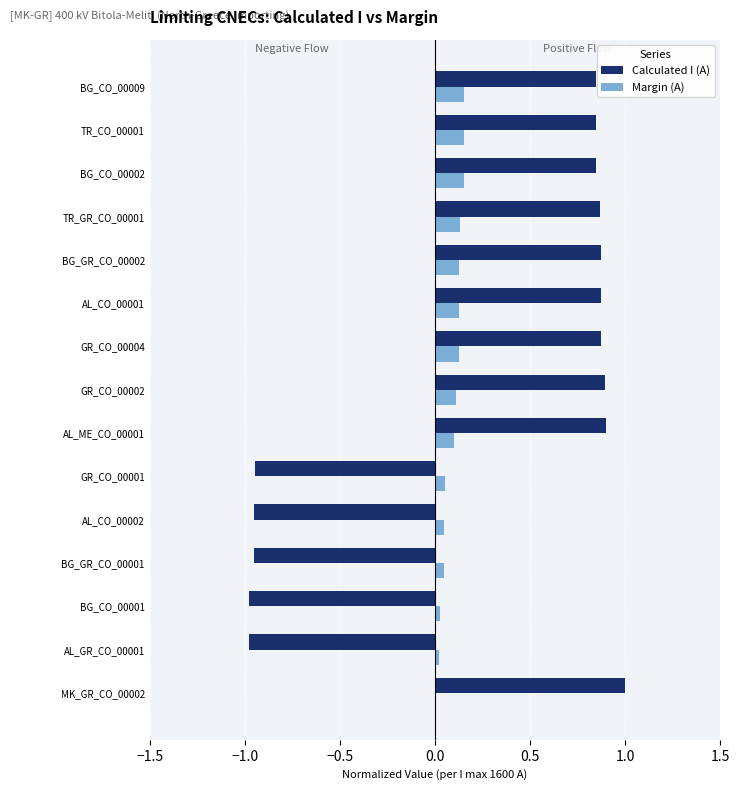

What is the maximum value shown in the chart?

1.0